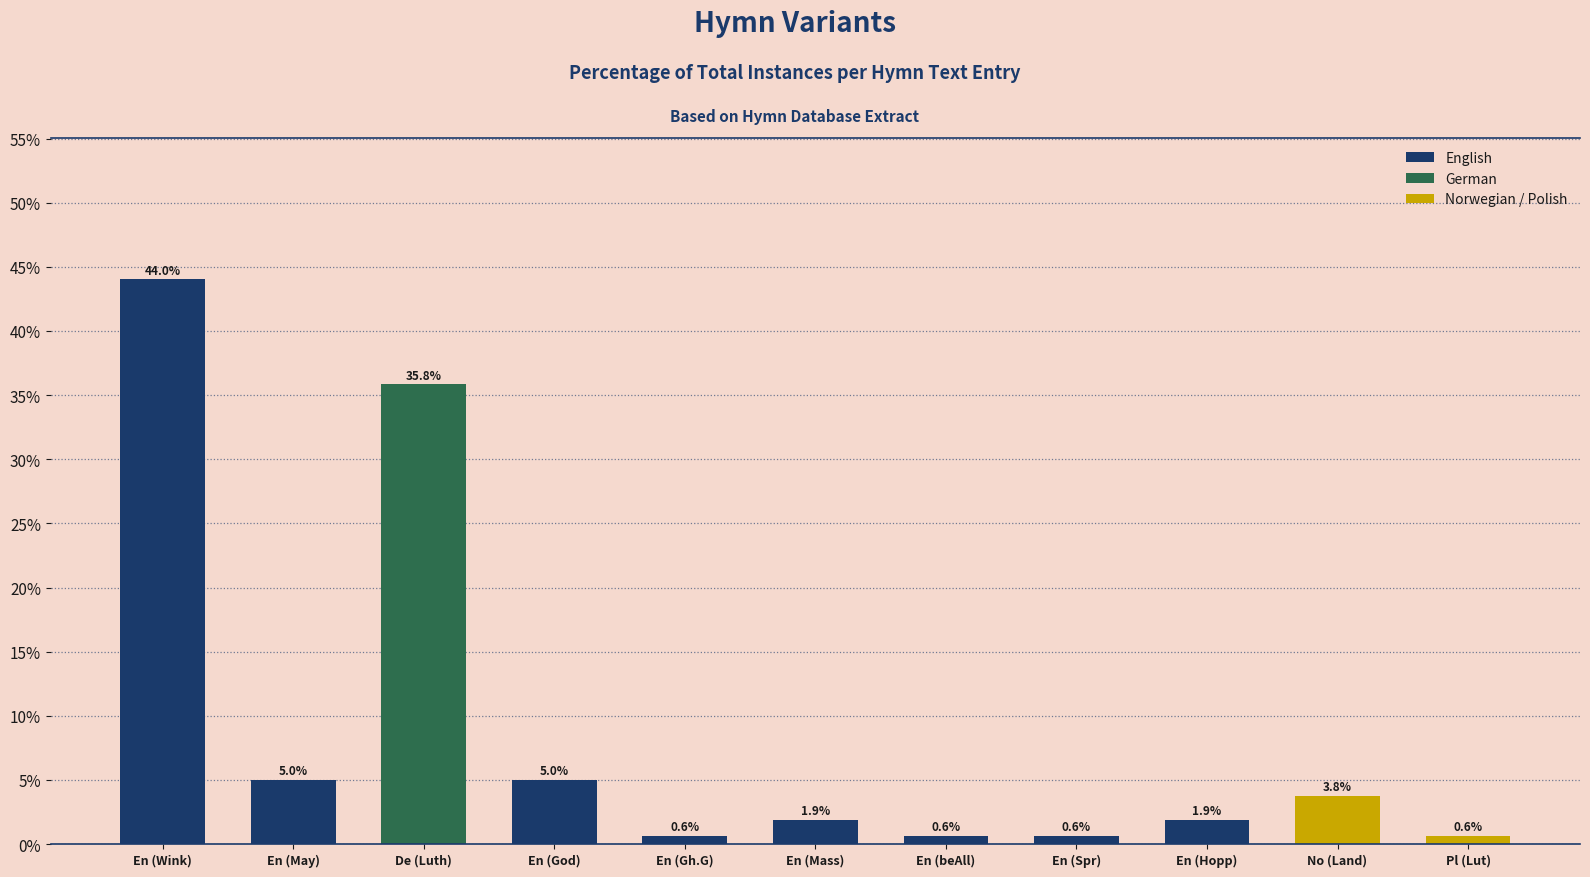

Where is the data nearest to the value 0?

En (Gh.G)